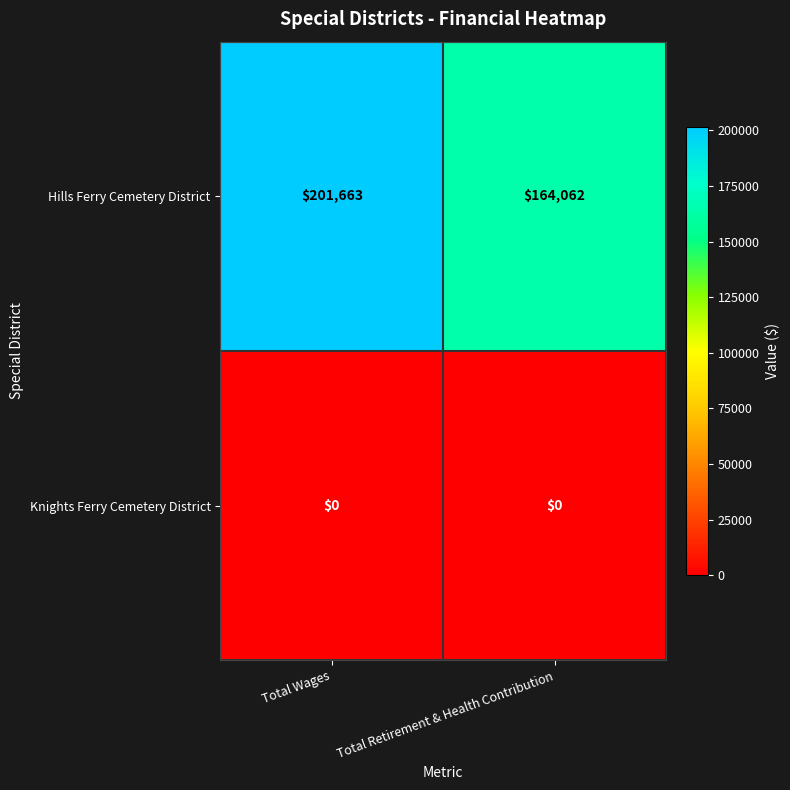

Which series has the largest total across all categories?

Hills Ferry Cemetery District